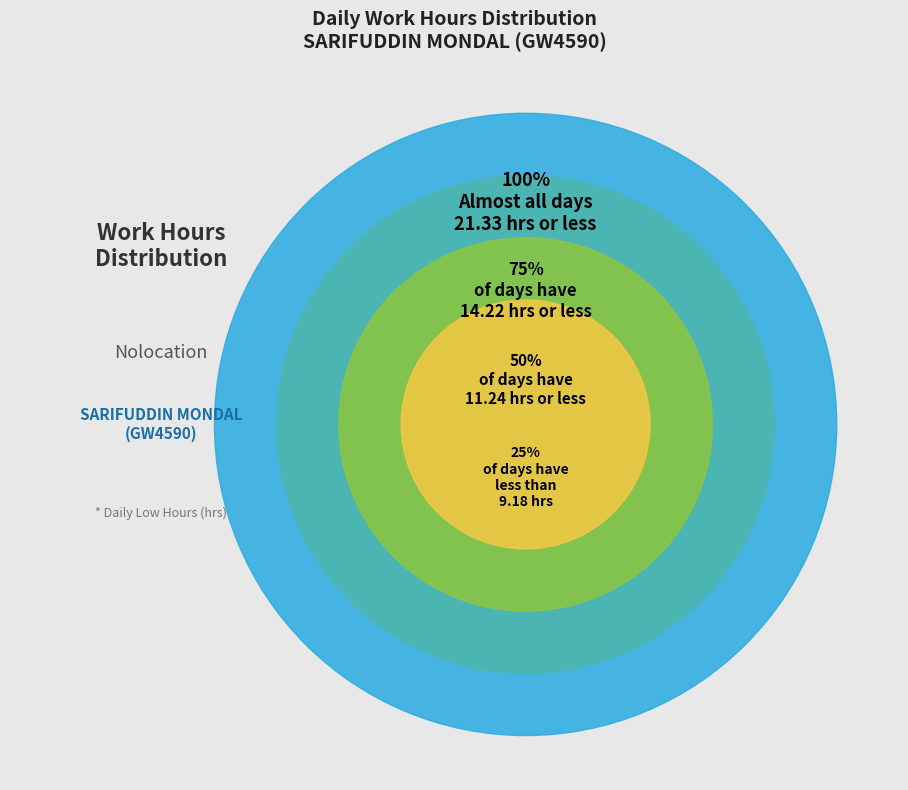

Is it true that 4-Mon is 1% of the pie?

False